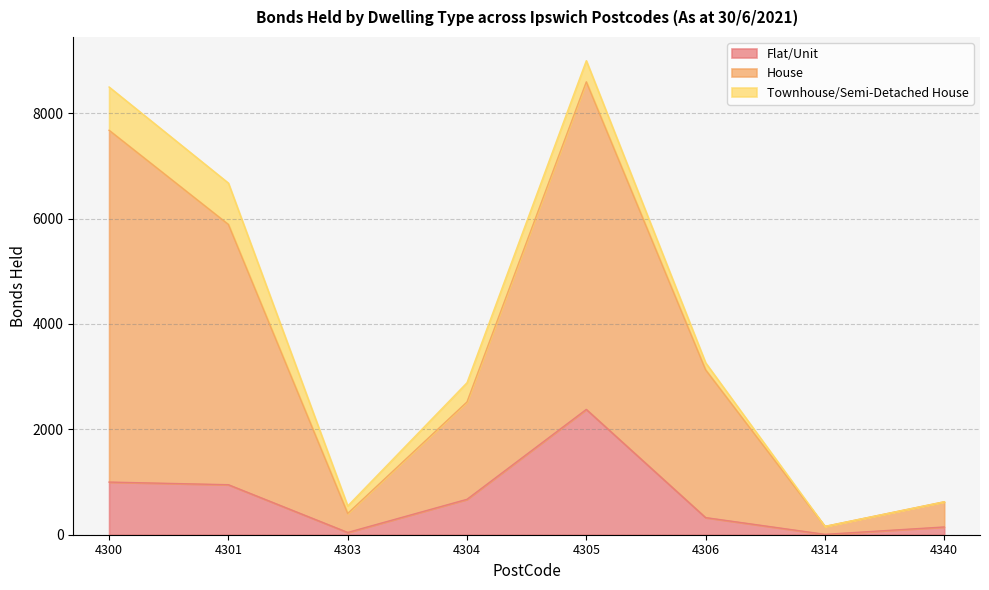

Read the Flat/Unit value at 4300.

999